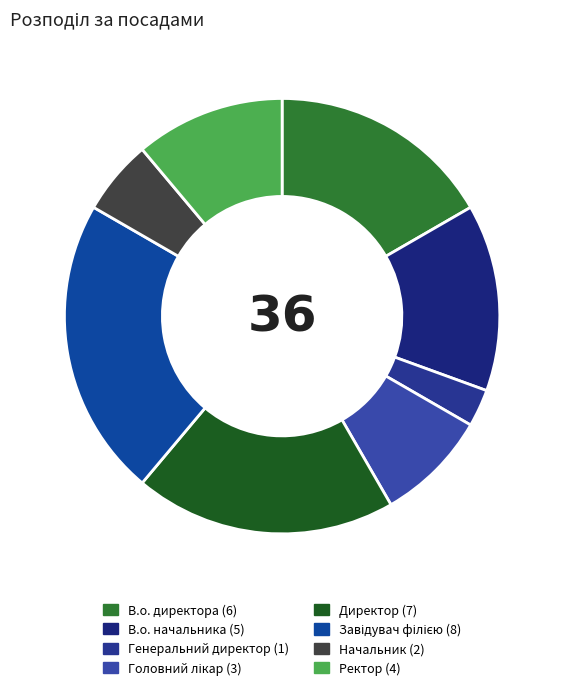

How many segments does this pie chart have?

8